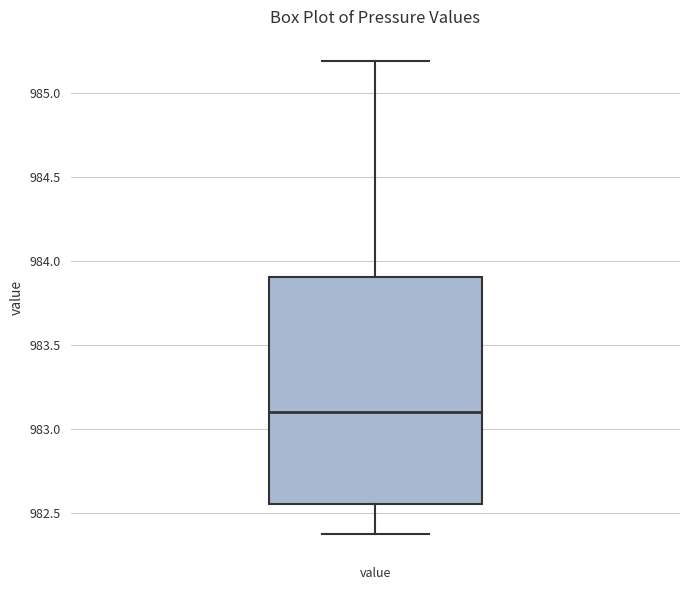

Read this box plot against the y-axis: the position of the median line, the range covered by the box, and the ends of both whiskers. The values are not printed on the chart, so give them approximately, as read against the axis.

median 983.10, box 982.55 to 983.90, whiskers 982.40 to 985.20